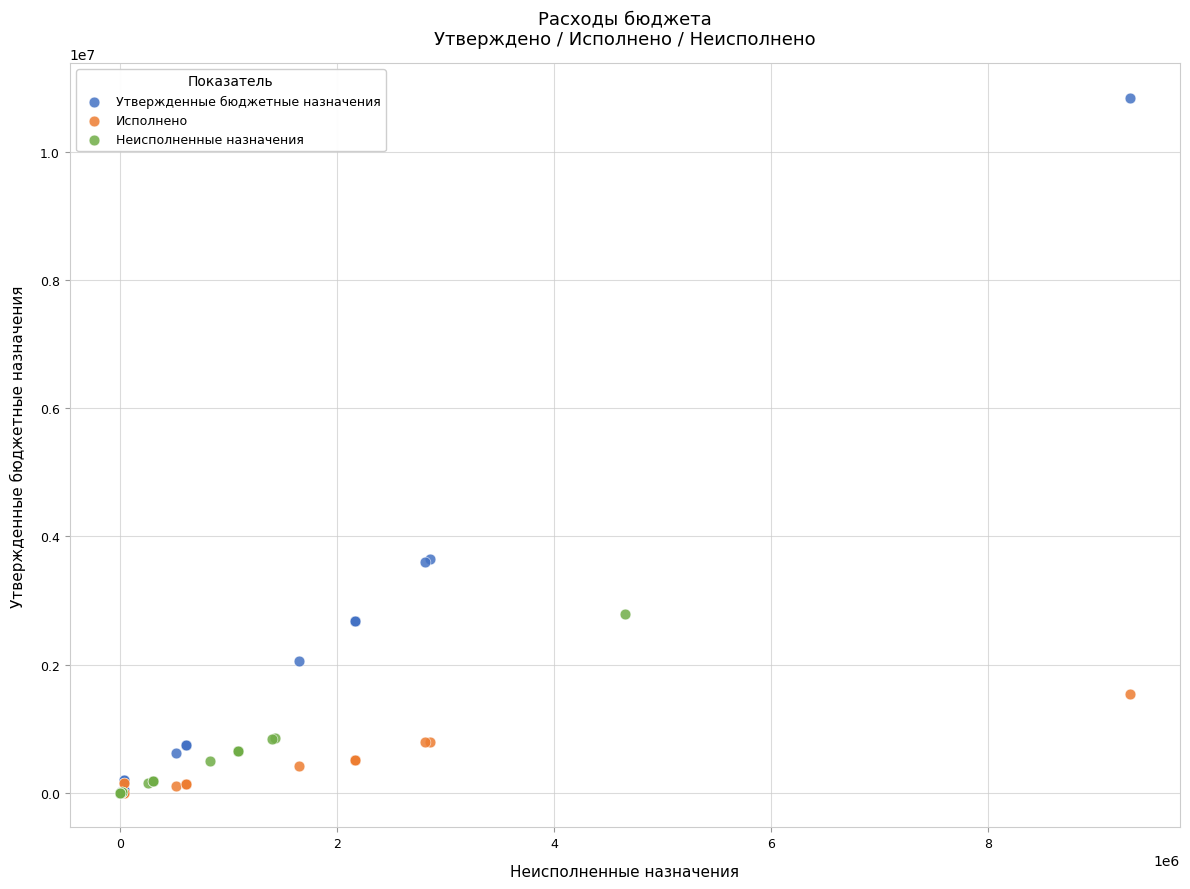

Which series contains the highest Y value?

Утвержденные бюджетные назначения